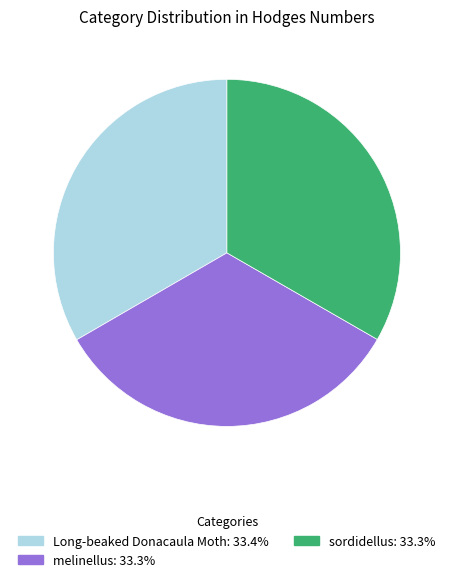

How many slices are in this pie chart?

3